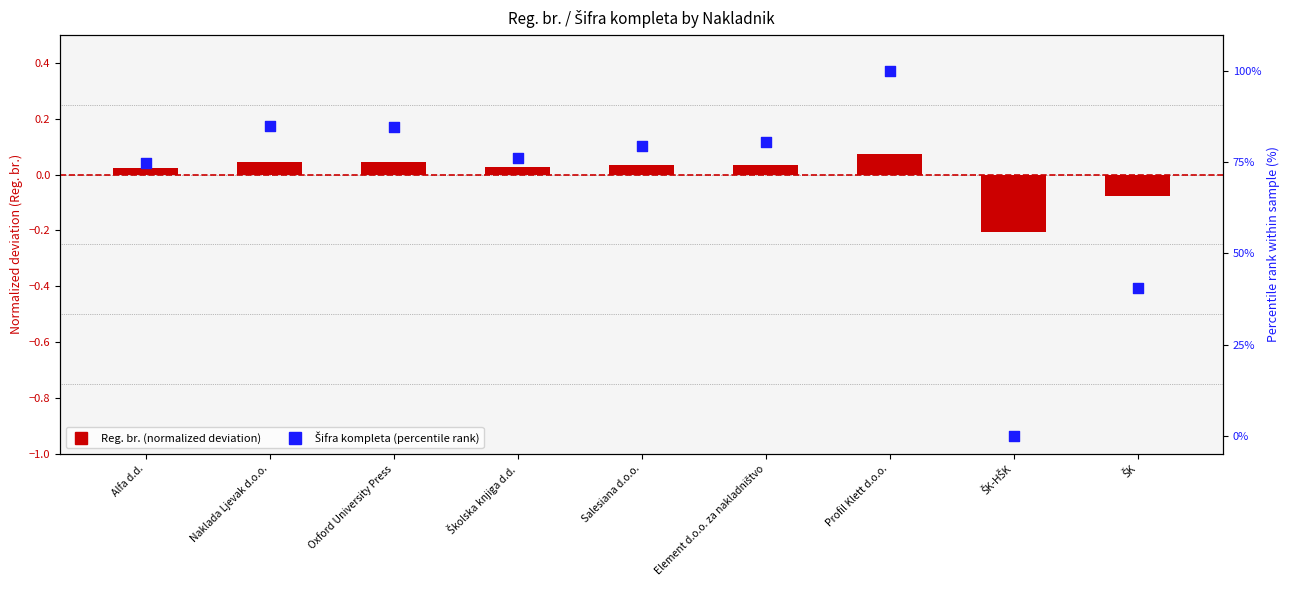

What is the total value across all series at Oxford University Press?

84.7